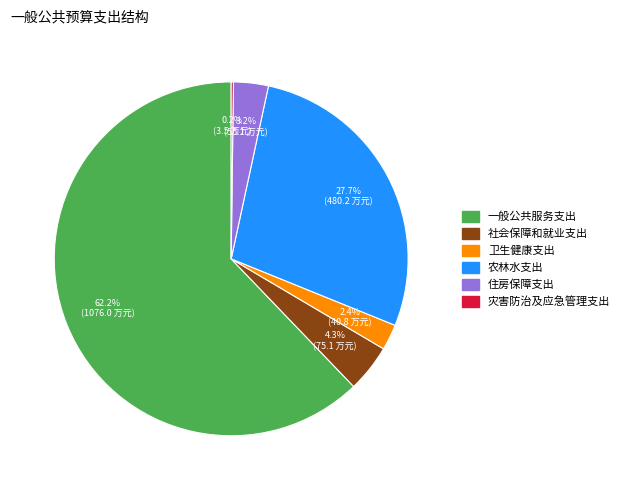

Is it true that 住房保障支出 is 14% of the pie?

False